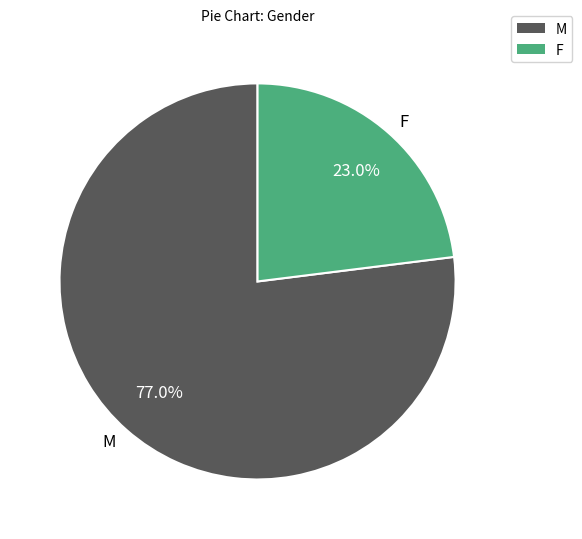

Combined, do M and F account for over 50%?

Yes